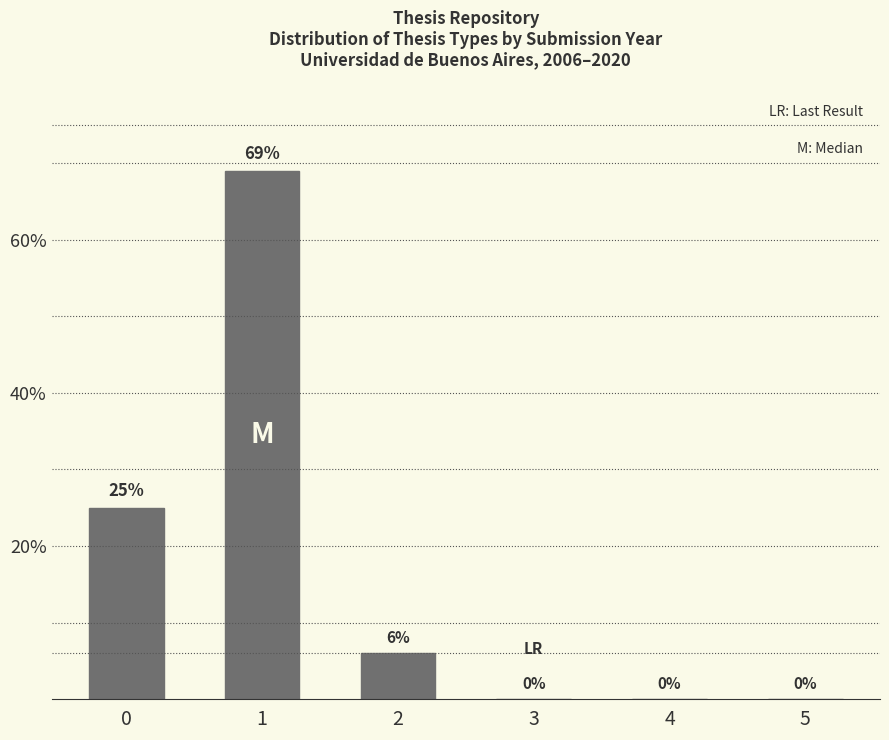

What is the change in value from 1 to 5?

-69